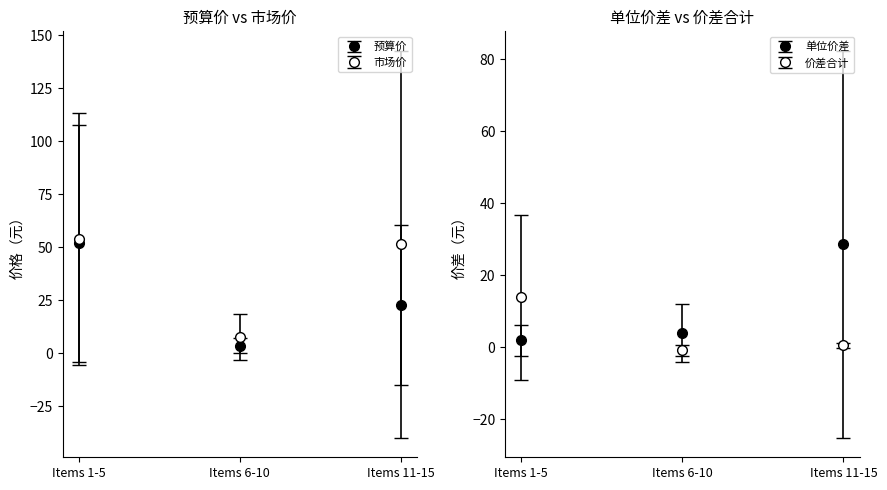

Which series has the largest total across all categories?

市场价(送审)